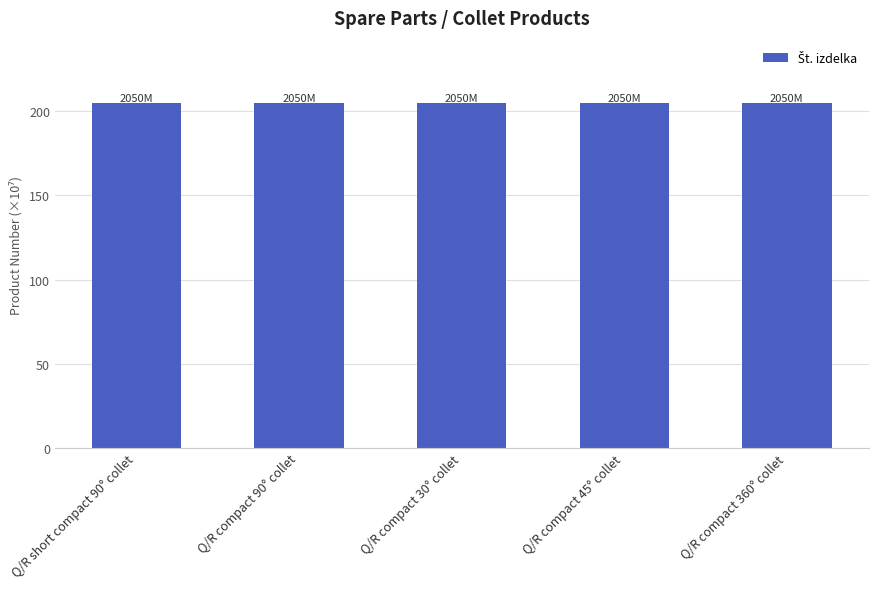

What is the smallest value displayed?

205.1